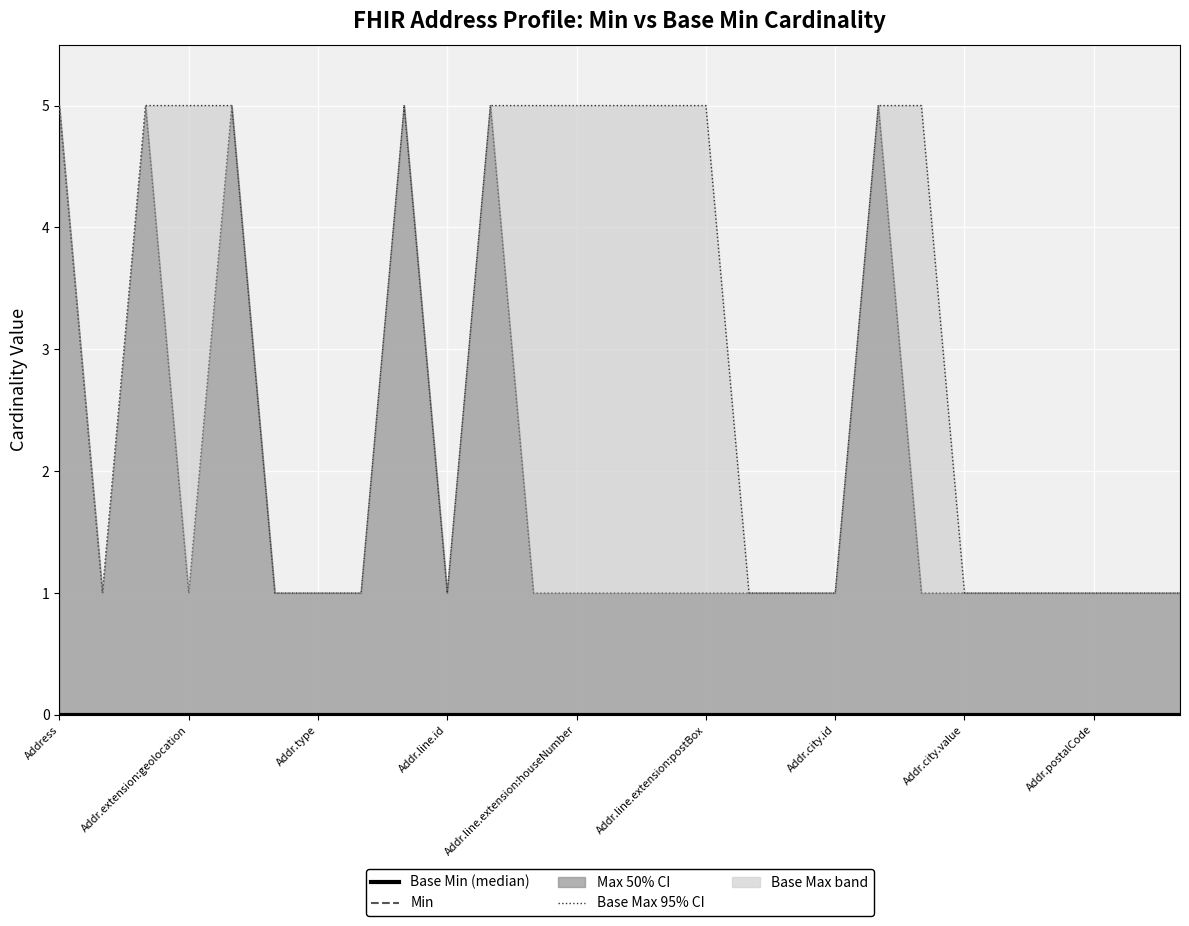

What is the total value across all series at 10?

10